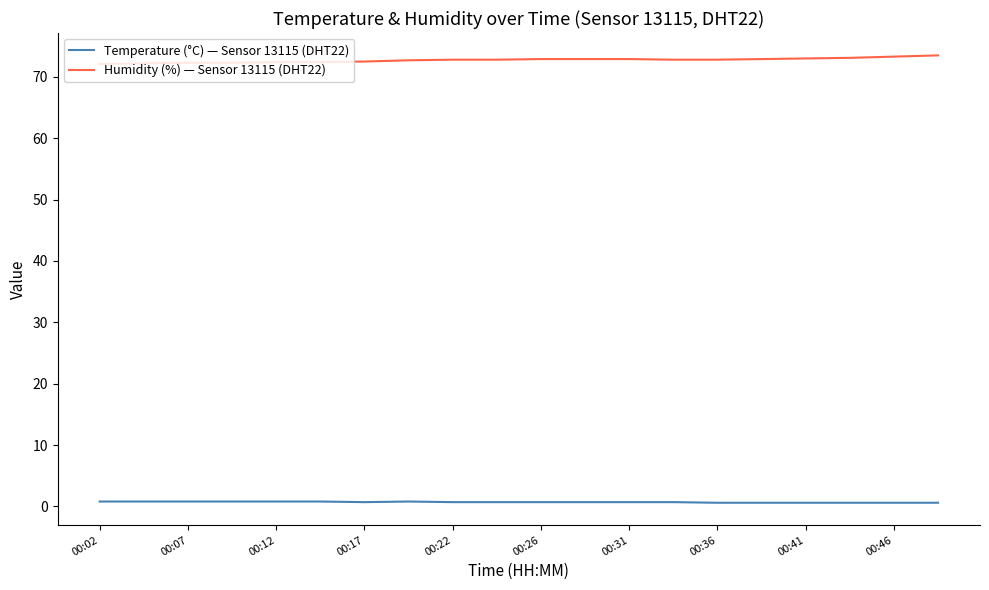

Rank the series by their average value, from lowest to highest.

Temperature (°C) — Sensor 13115 (DHT22), Humidity (%) — Sensor 13115 (DHT22)